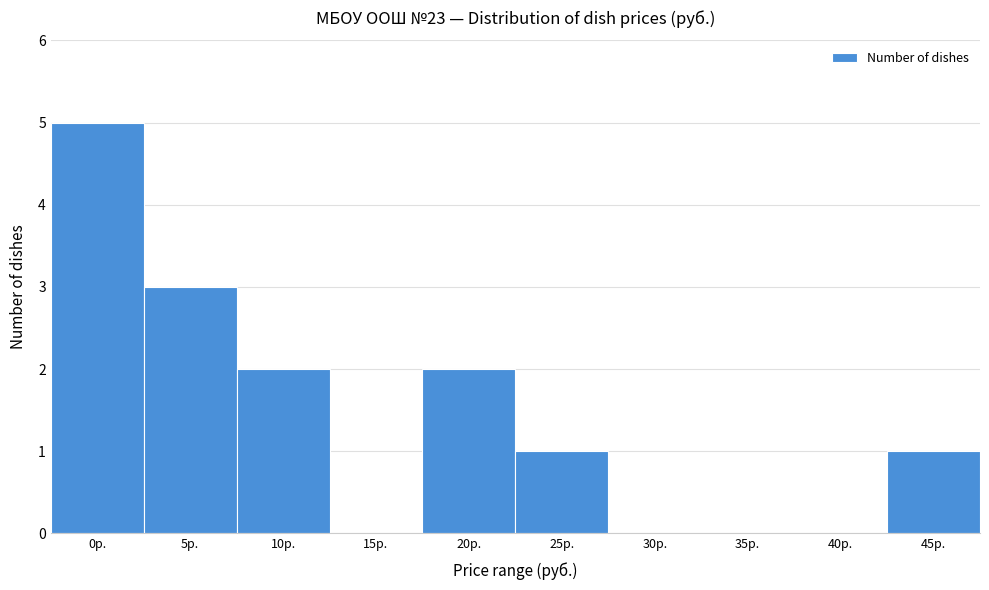

Reading left to right, transcribe all the data shown in this chart.

0р.=5	5р.=3	10р.=2	15р.=0	20р.=2	25р.=1	30р.=0	35р.=0	40р.=0	45р.=1